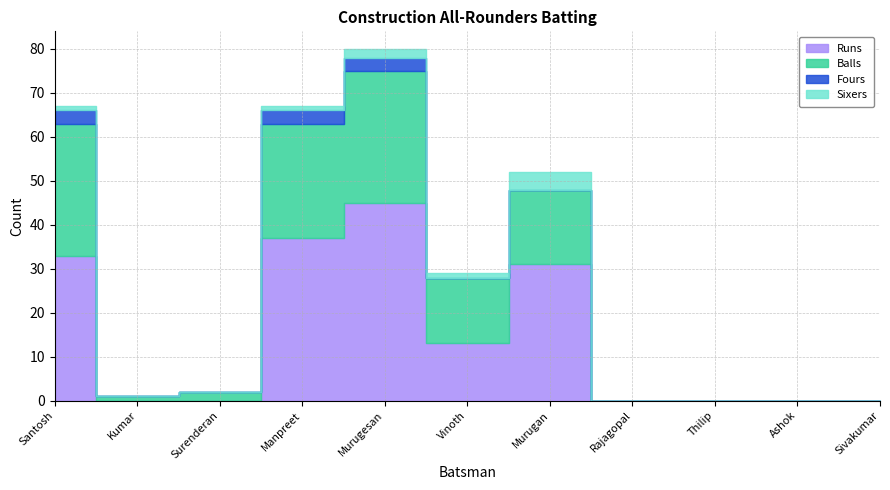

How many times do Sixers and Fours cross each other?

1